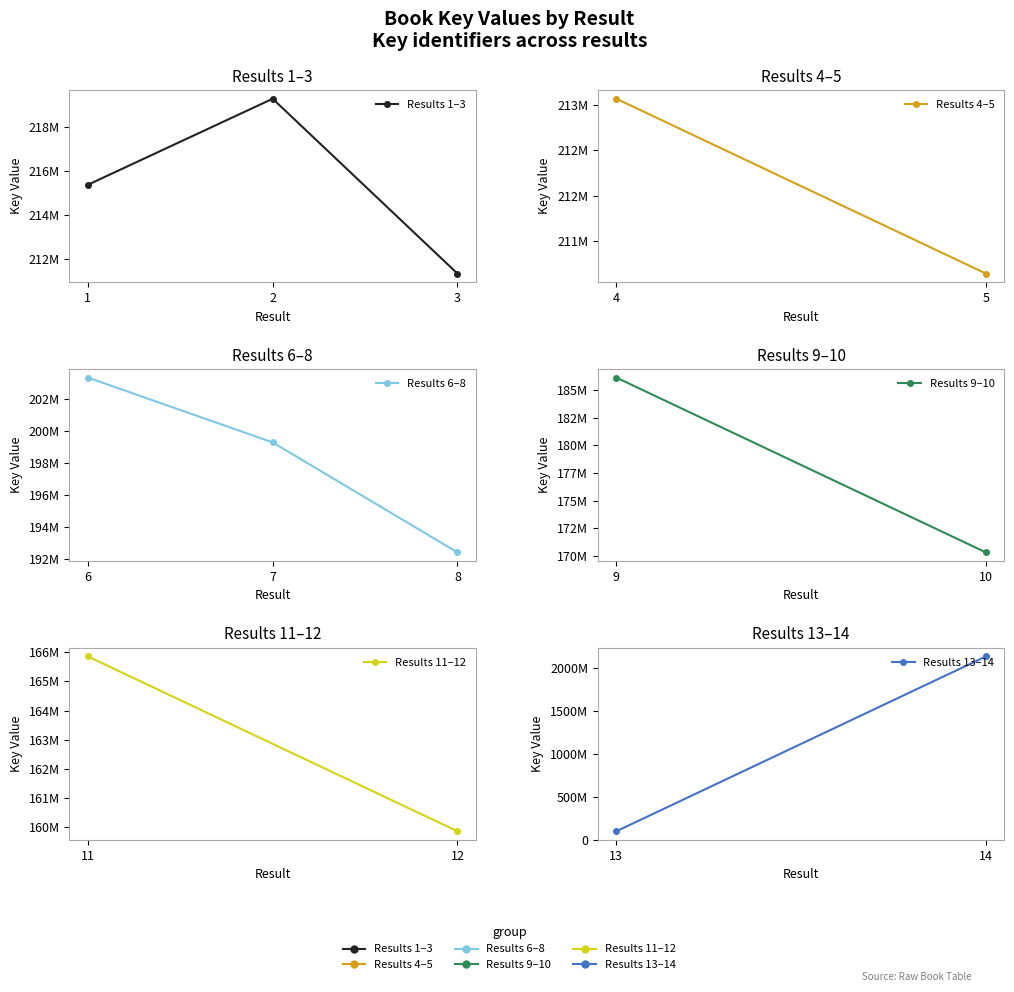

List the labels in order of value, smallest first.

13, 12, 11, 10, 9, 8, 7, 6, 5, 3, 4, 1, 2, 14